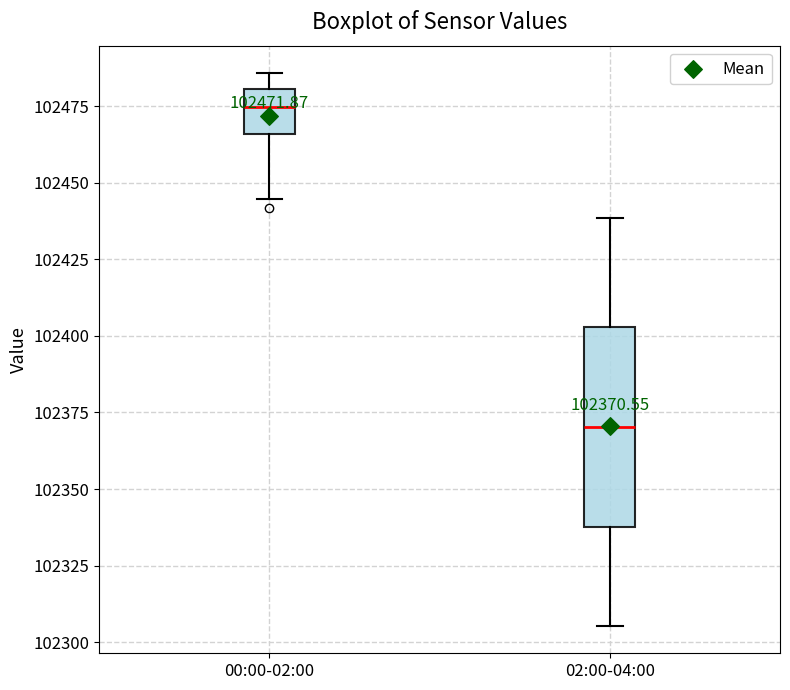

Comparing the boxes themselves (not the whiskers), which one is the tallest?

02:00-04:00